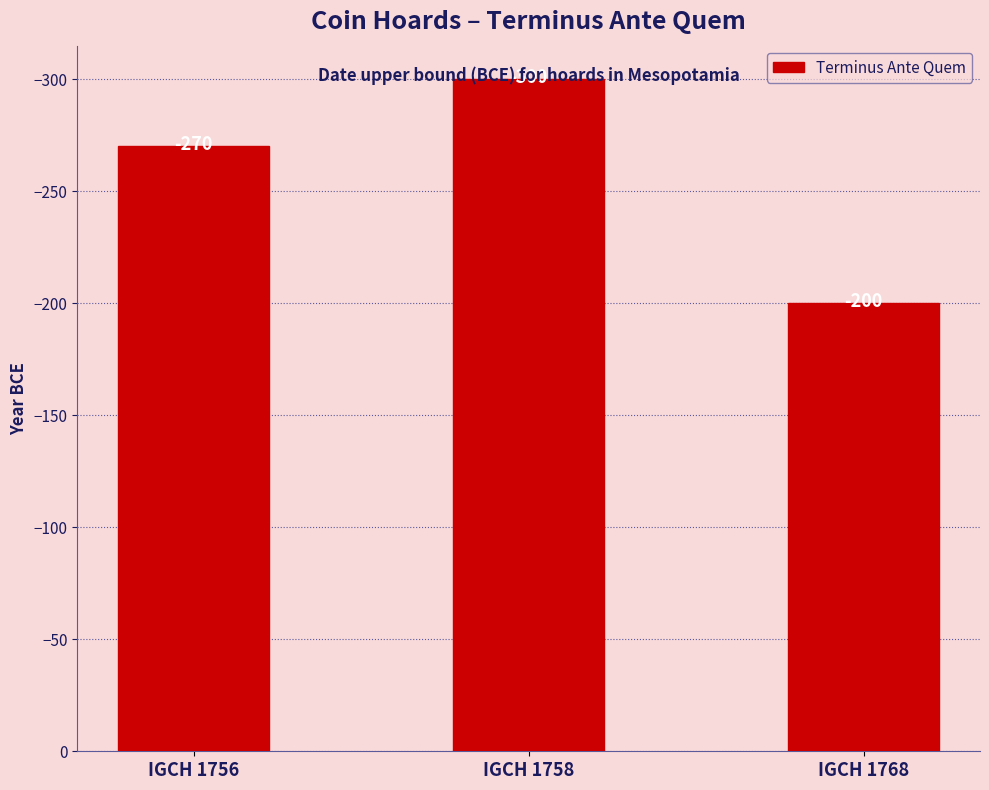

Rank the categories by value from highest to lowest.

IGCH 1768, IGCH 1756, IGCH 1758